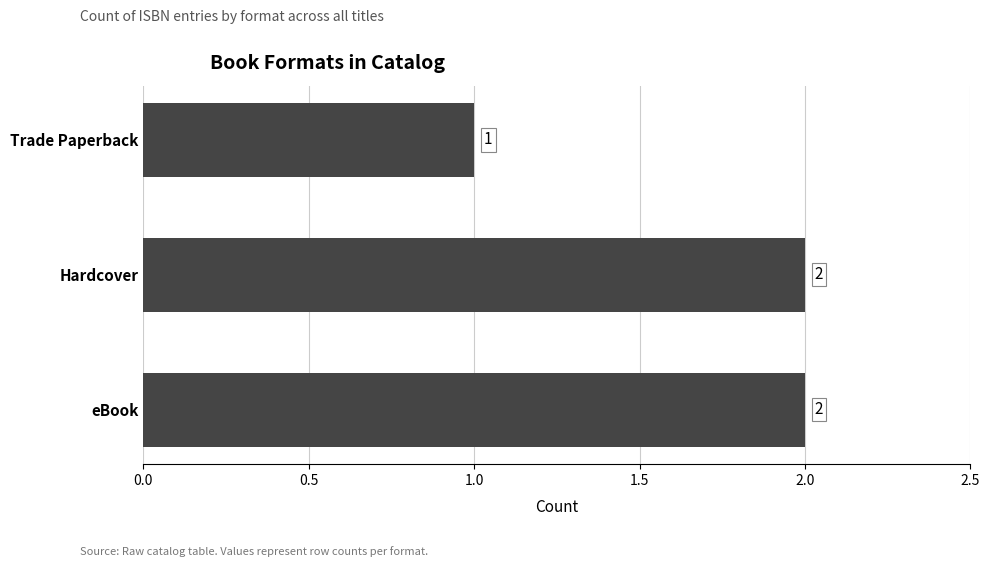

Reading bottom to top, what are all the values shown in this chart?

2	2	1